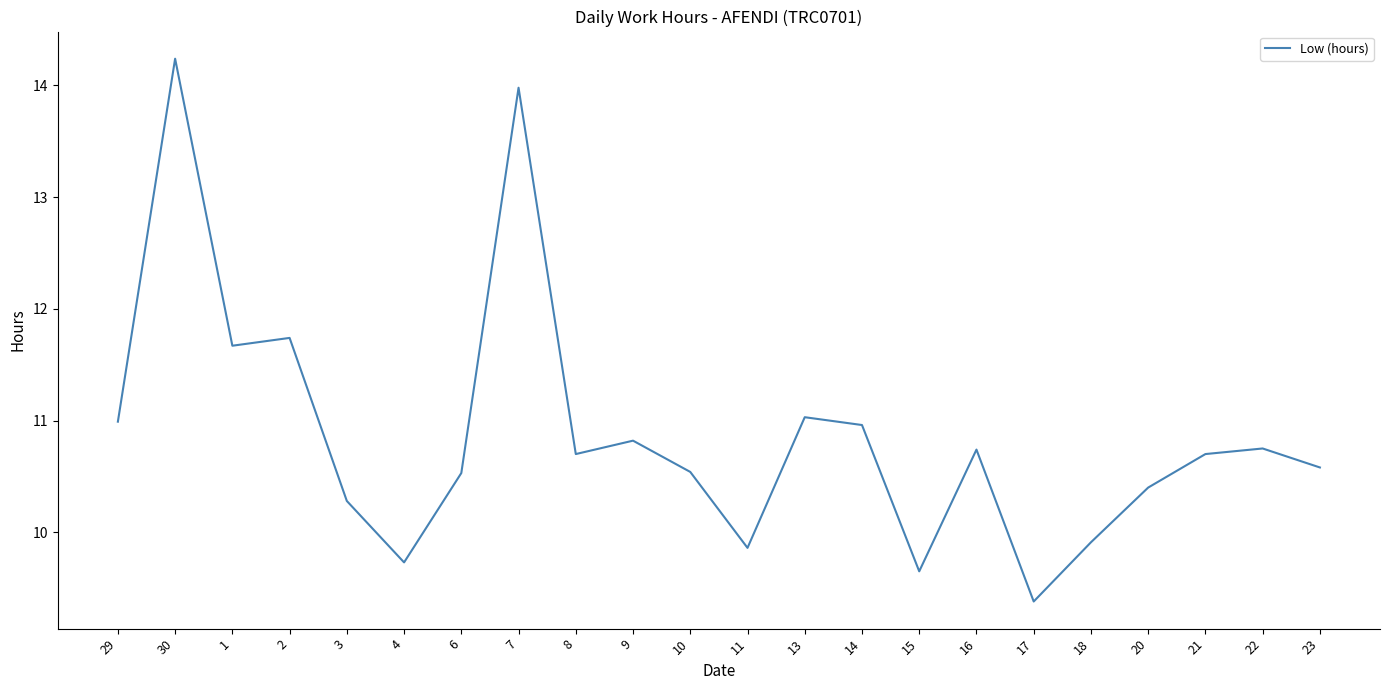

What is the sum of all values?

239.2